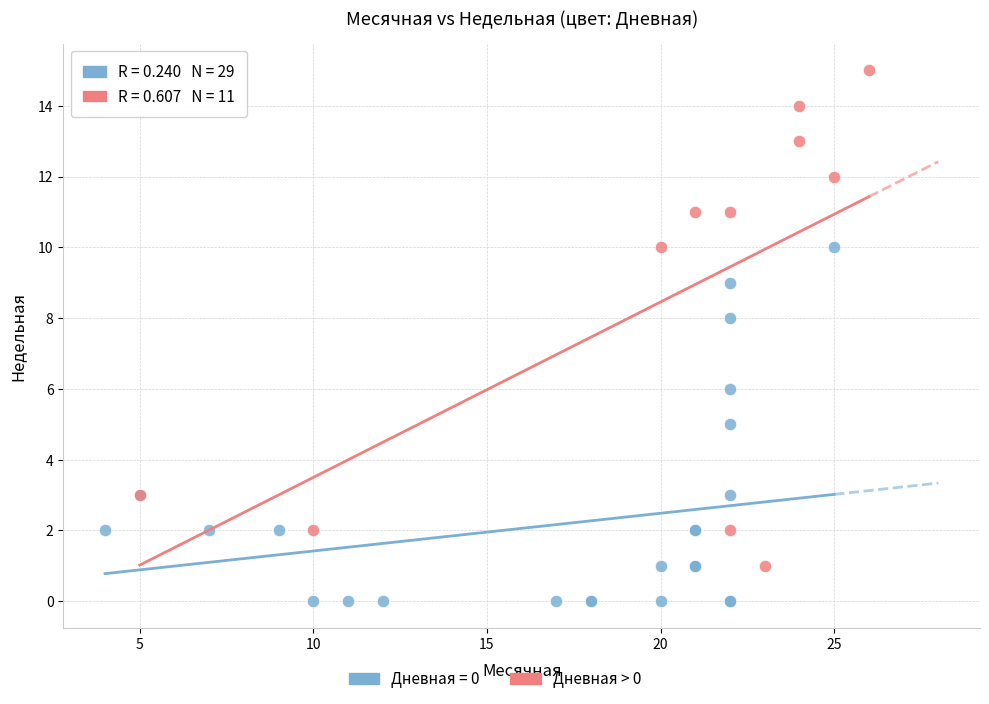

Which series has the largest Y range (max minus min)?

Дневная > 0